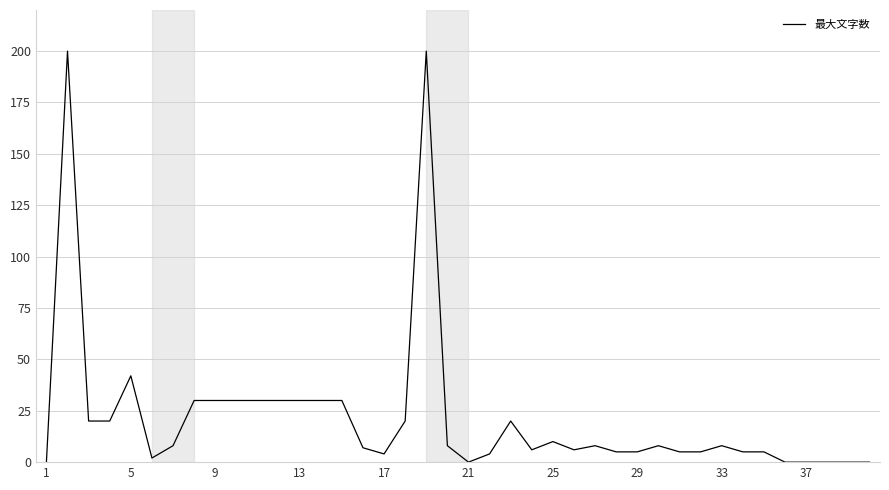

What is the greatest value displayed?

200